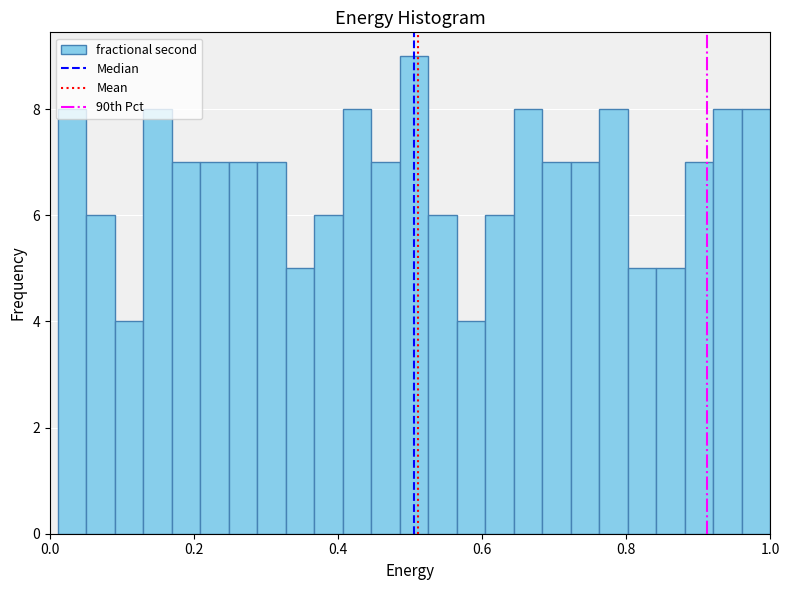

Around what value on the x-axis is the tallest bar? Give the approximate position of its centre, as read against the axis.

0.50